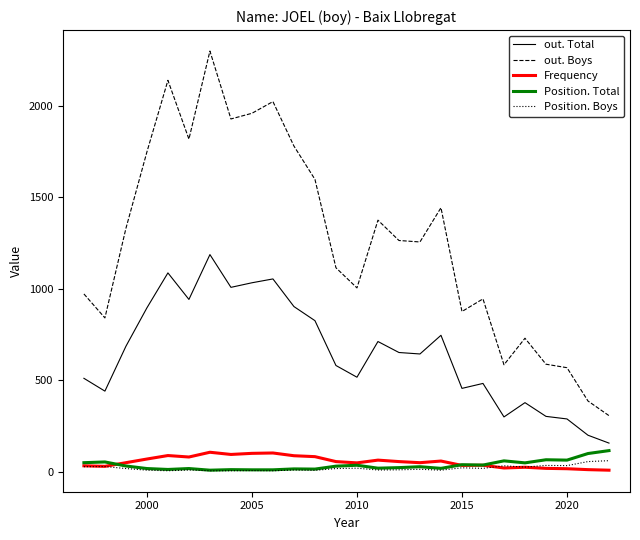

Which series has the largest range (max minus min)?

out. Boys